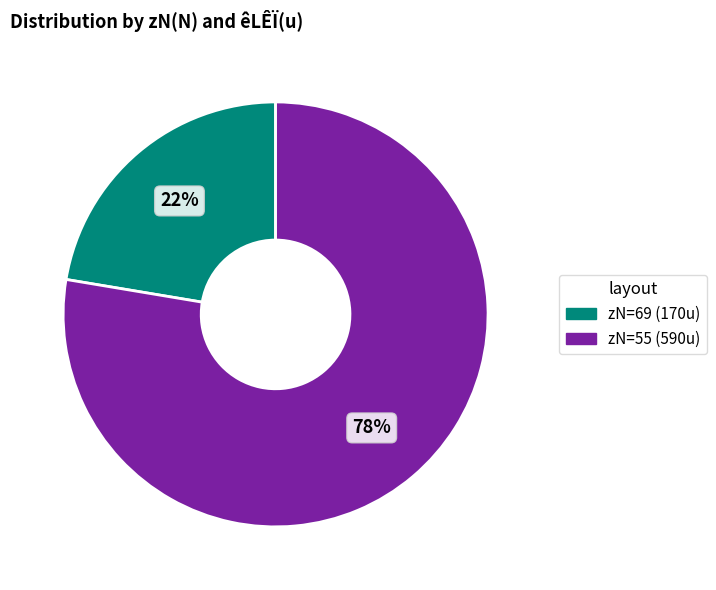

To the nearest percent, what is the average slice percentage?

50%